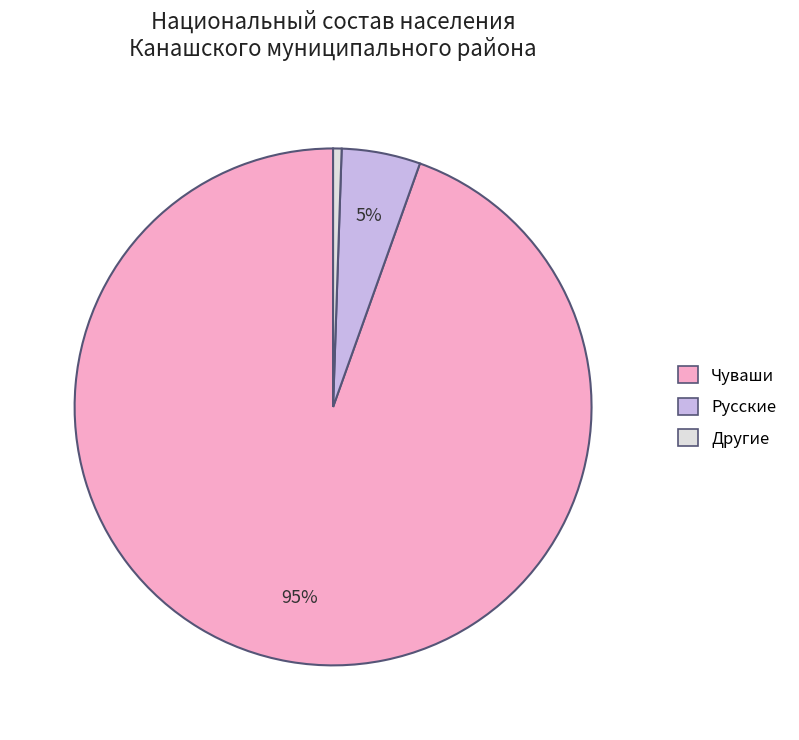

How many segments does this pie chart have?

3